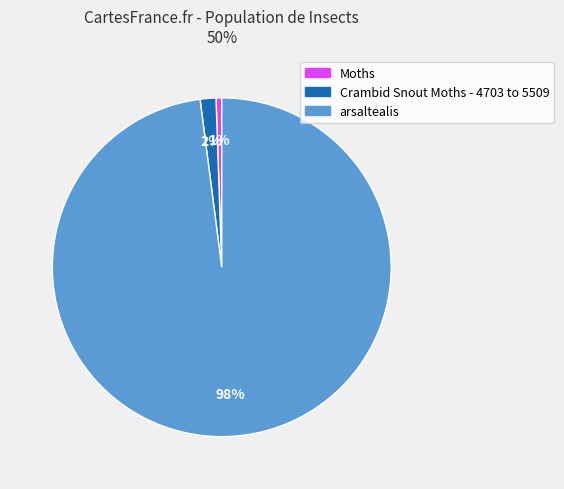

Is there any slice that represents more than half of the pie?

Yes